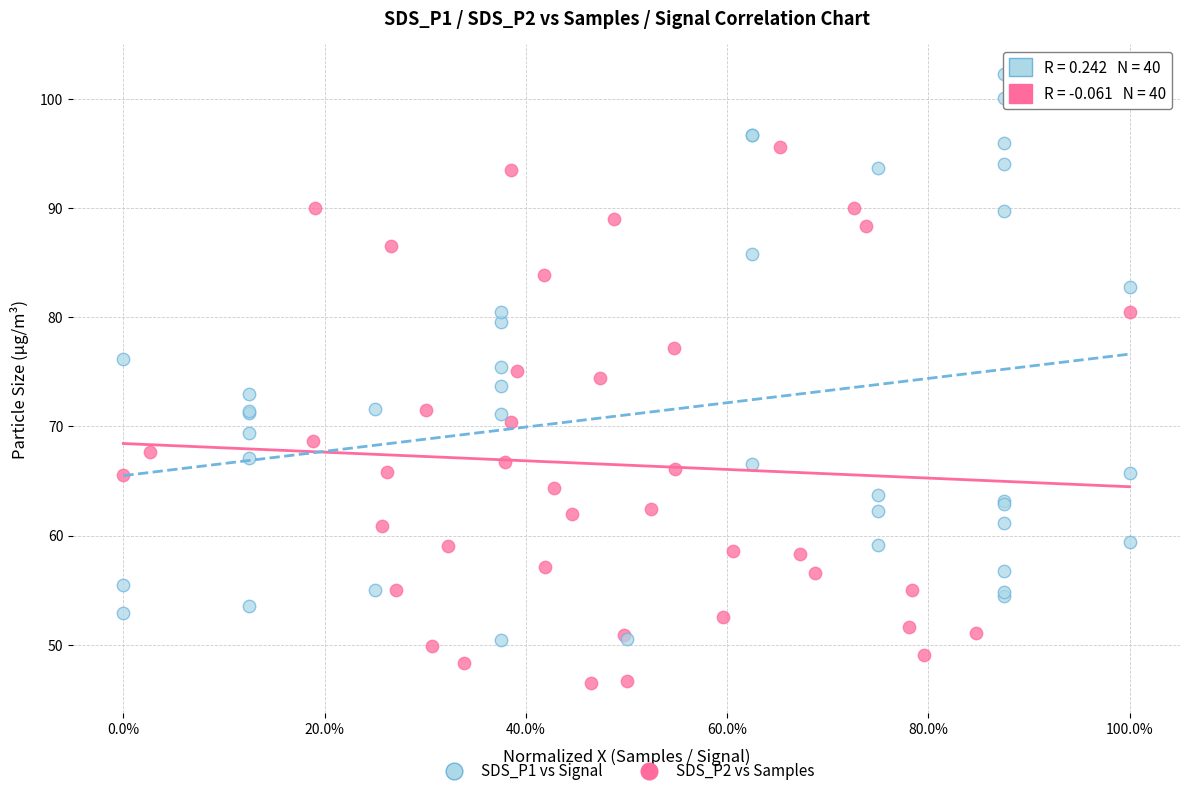

Which series contains the highest Y value?

SDS_P1 vs Signal